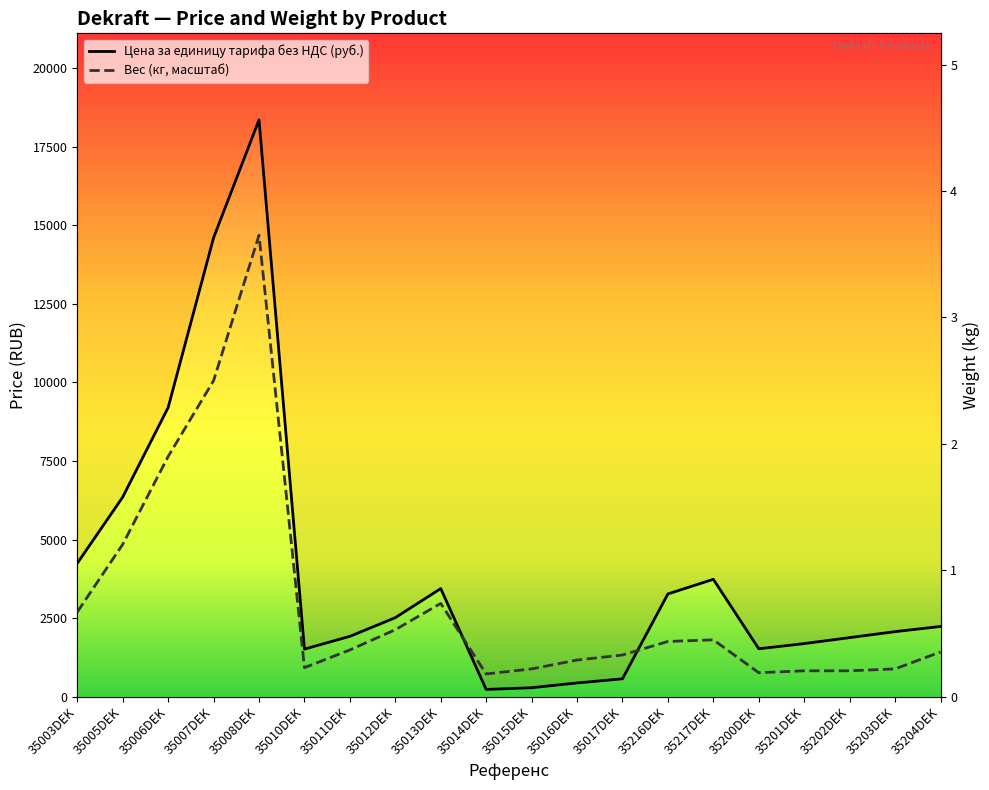

What is the difference between the maximum and second lowest values in the Вес series?

13915.8